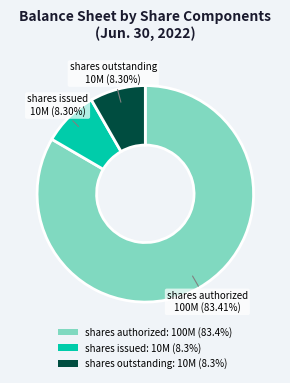

Which category has the biggest portion of the pie?

shares authorized: 100M (83.4%)